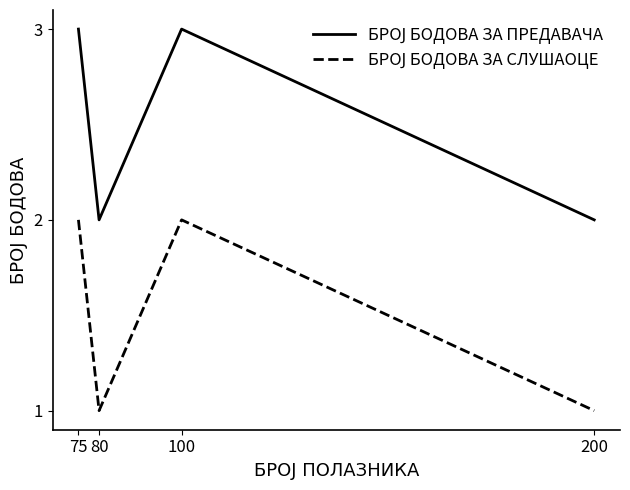

What is the greatest value displayed?

3